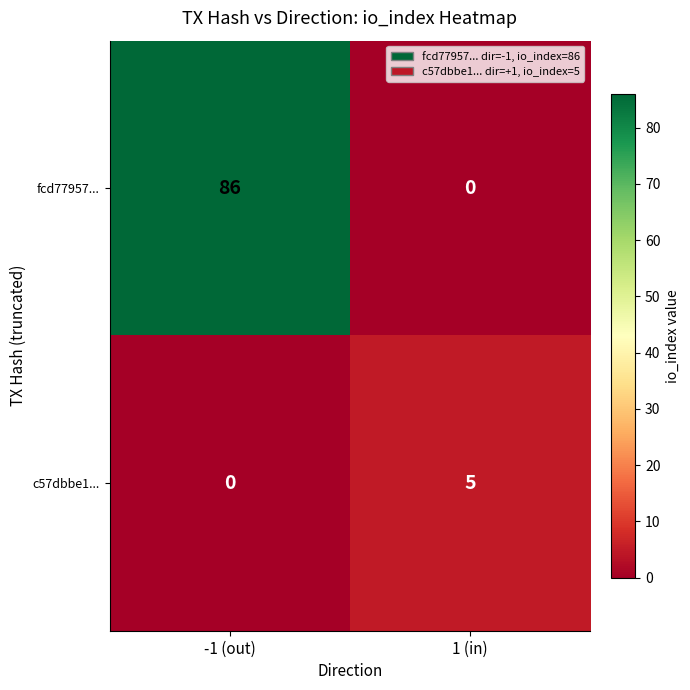

List the series in order of their overall mean, highest first.

fcd77957..., c57dbbe1...